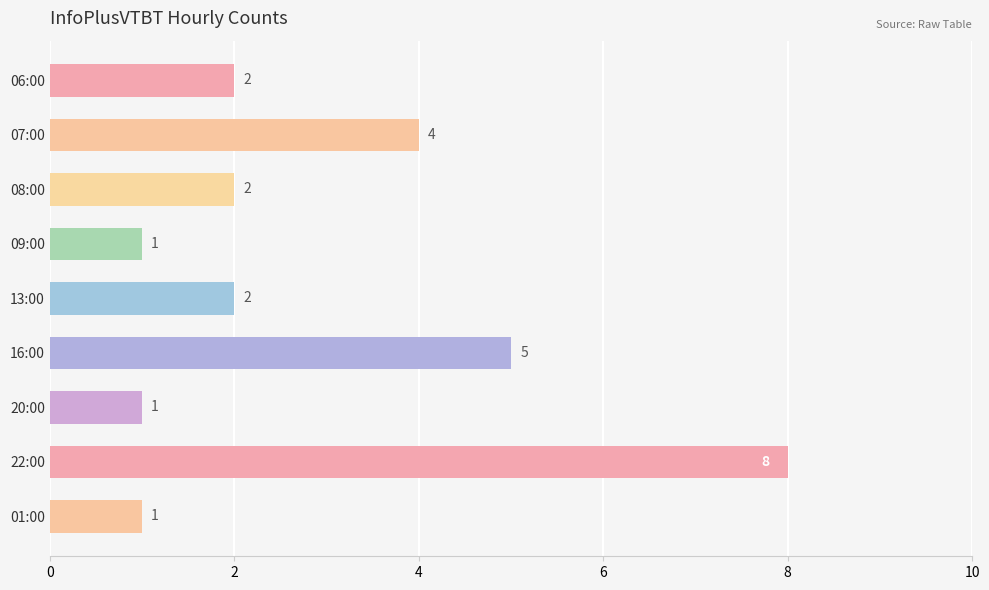

What is the smallest value displayed?

1